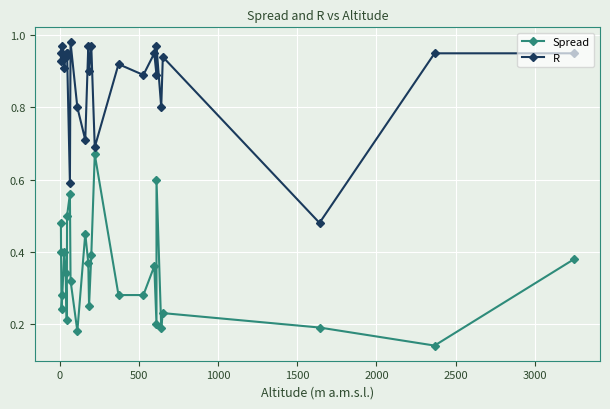

True or false: Spread and R cross at least once.

False